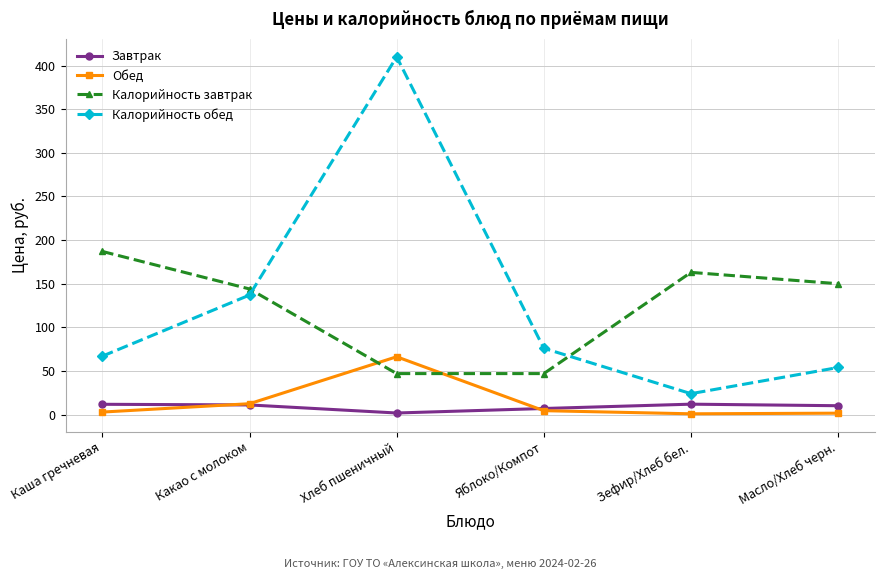

Is it true that Калорийность завтрак equals 150.0 at Масло/Хлеб черн.?

True